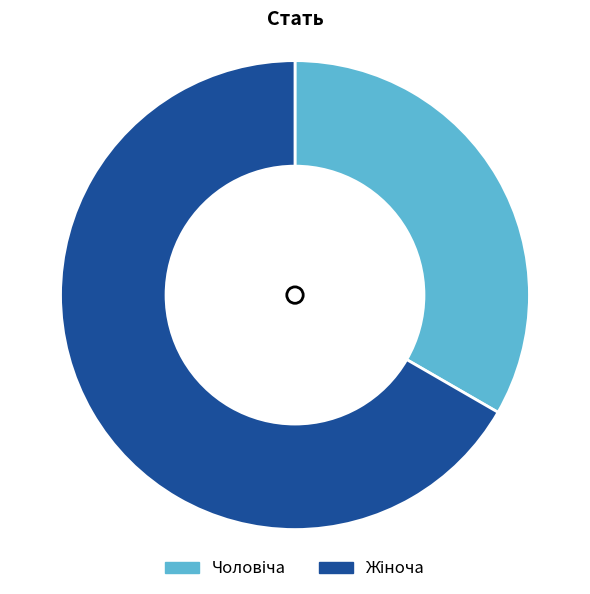

How many slices are in this pie chart?

2